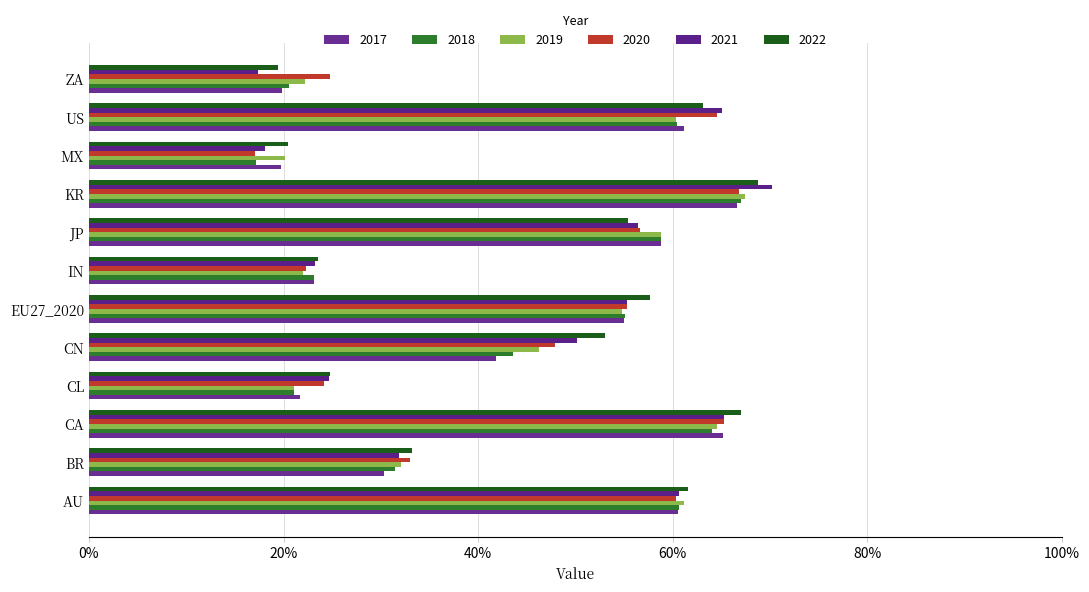

Where is 2021 nearest to the value 0?

ZA